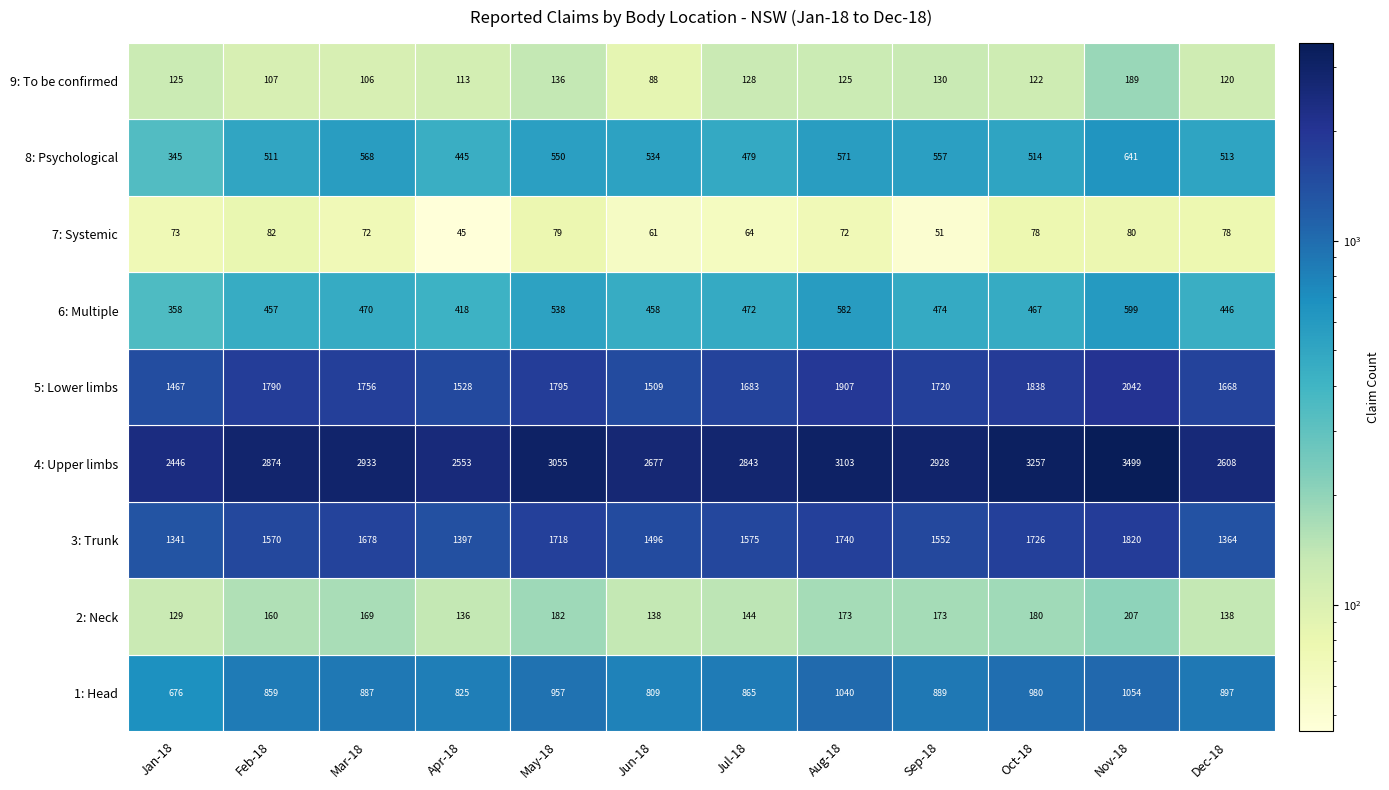

What is the greatest value displayed?

3499